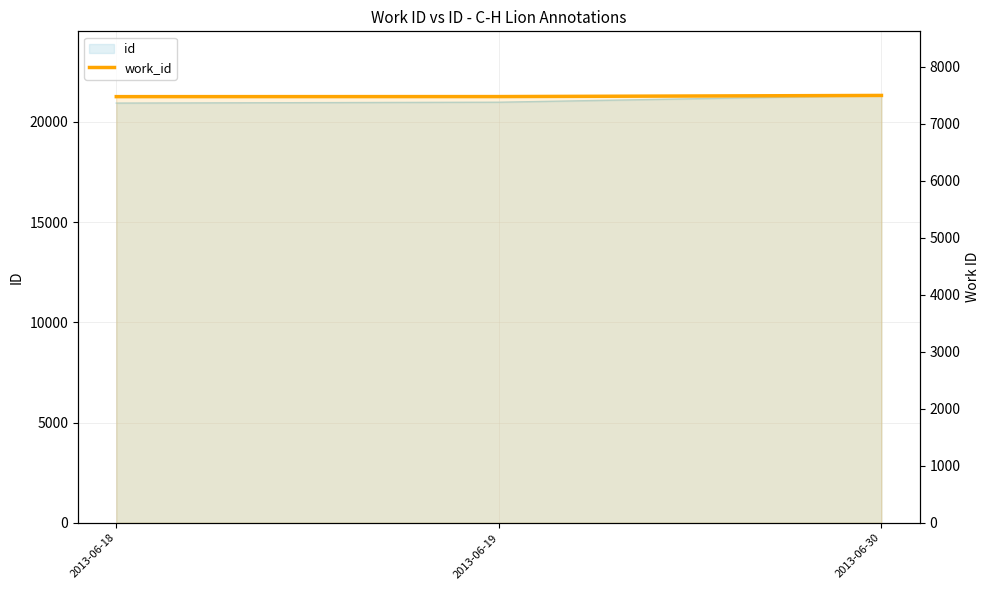

Read the value at 2013-06-30, to the nearest 10.

7500